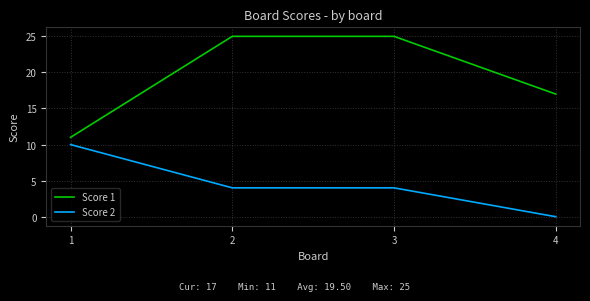

How many values in the Score 1 series are below 25?

2